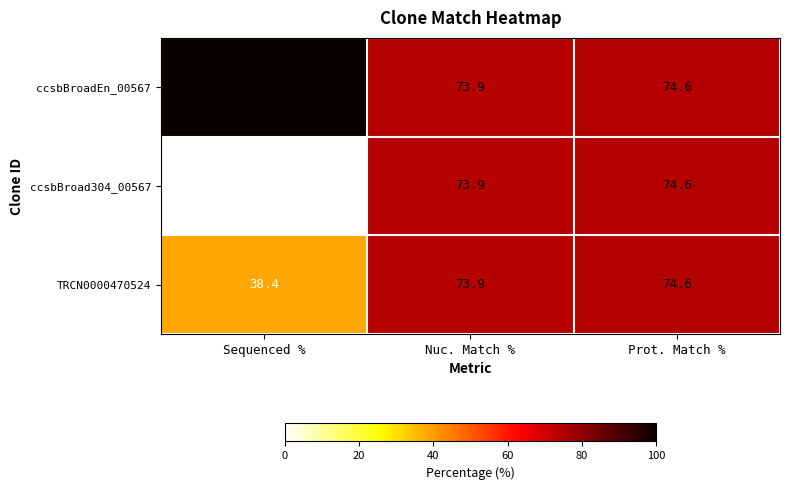

How many values in ccsbBroad304_00567 are above zero?

2